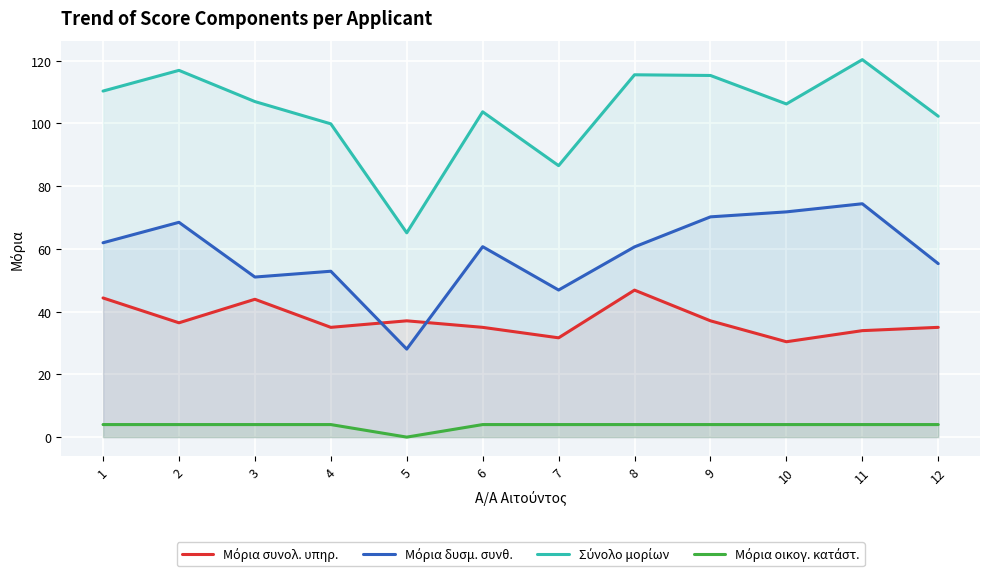

True or false: Σύνολο μορίων and Μόρια δυσμ. συνθ. cross at least once.

False